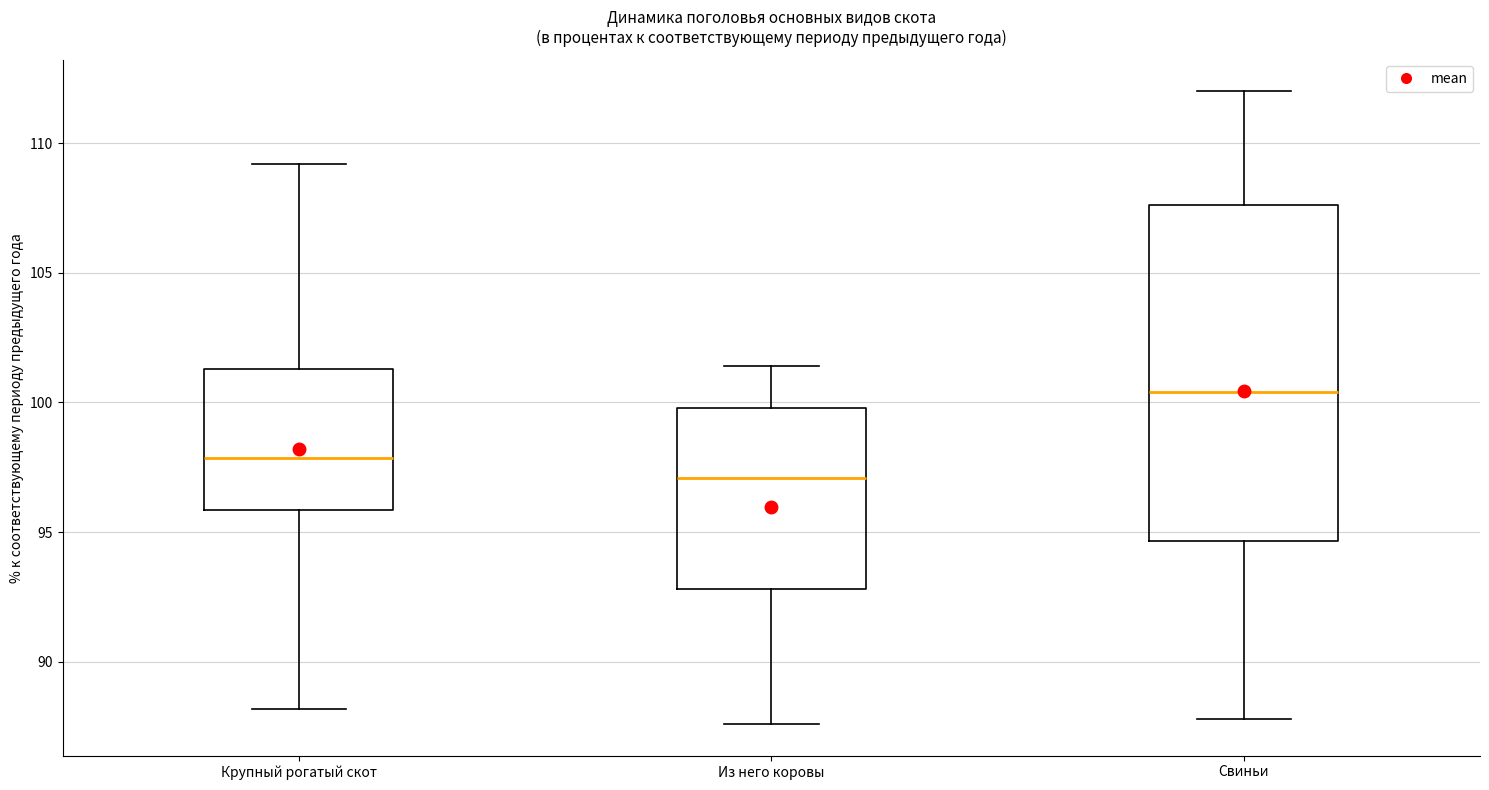

Comparing the boxes themselves (not the whiskers), which one is the tallest?

Свиньи